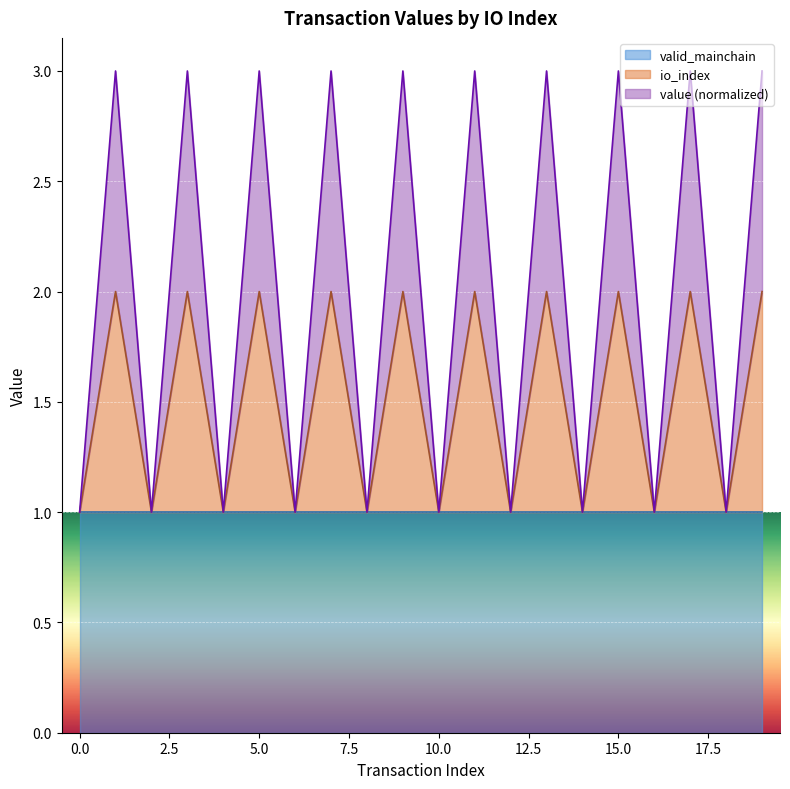

At which category is the sum across all series the highest?

1